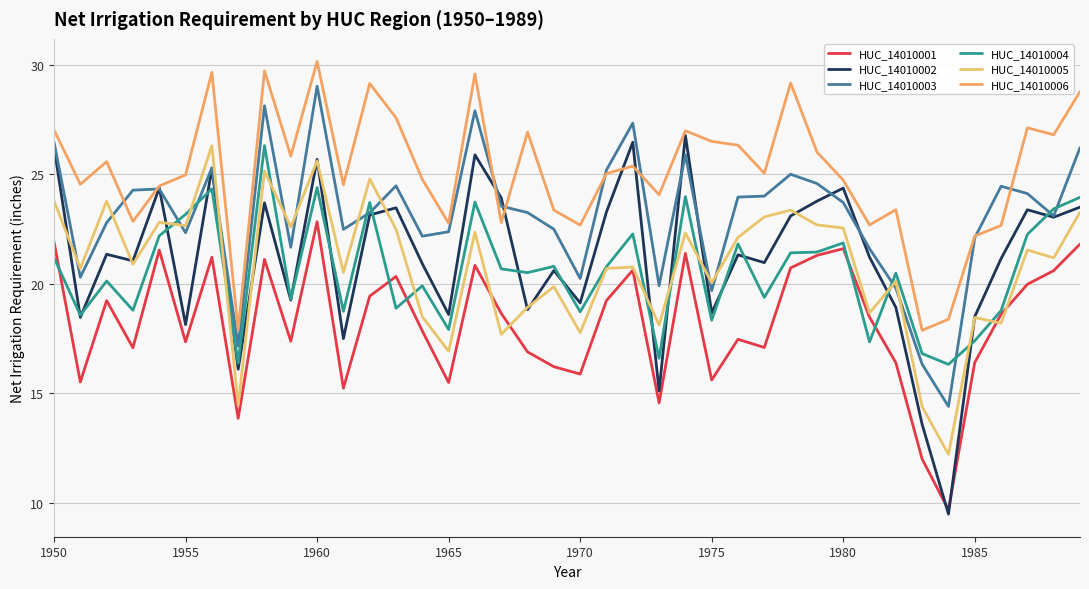

At how many categories does at least one series exceed 18?

38